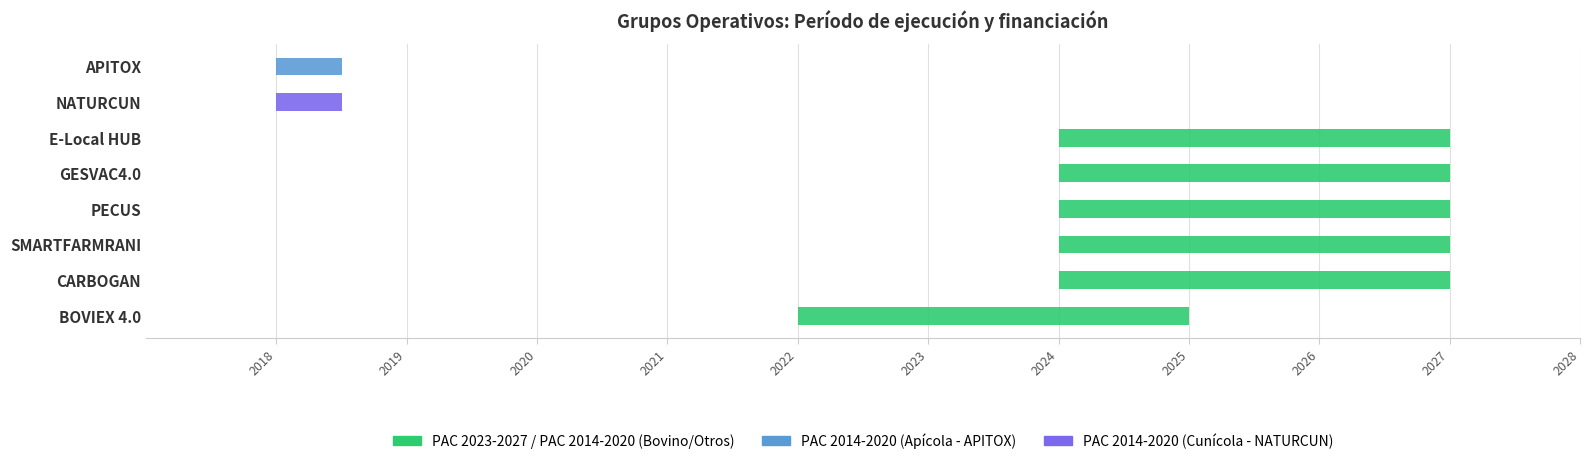

The value of Año de finalización at GESVAC4.0 is 2027. True or false?

True